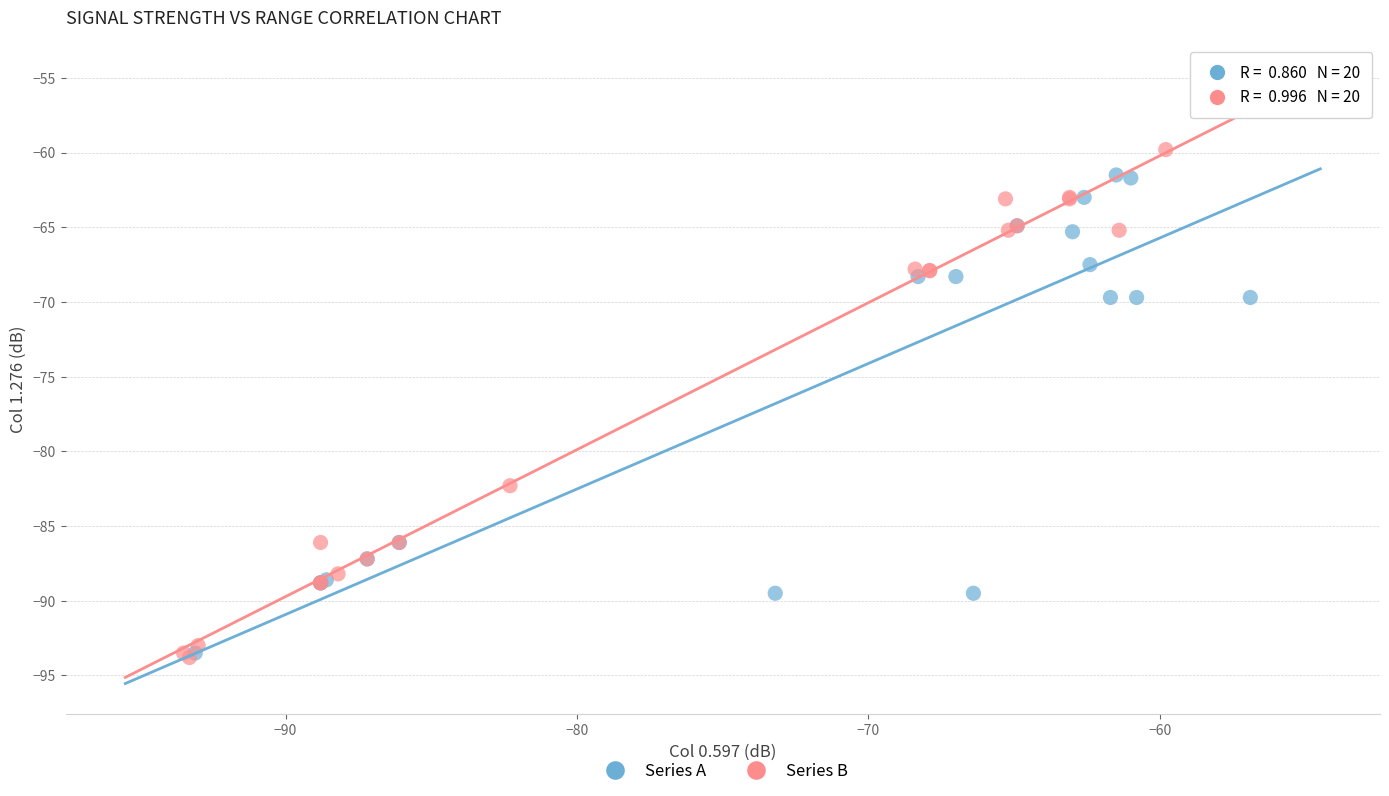

Which series contains the highest Y value?

Series A